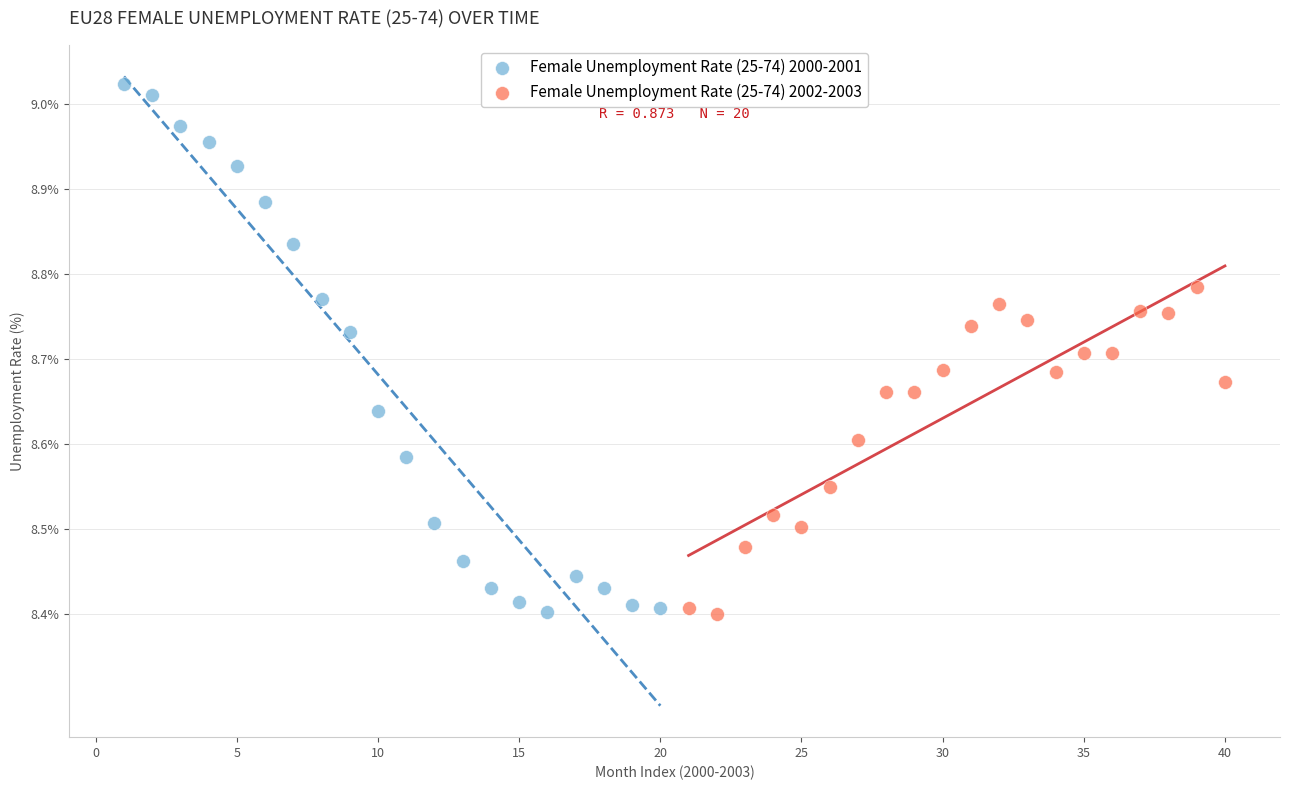

Which series has the largest Y range (max minus min)?

Female Unemployment Rate (25-74) 2000-2001